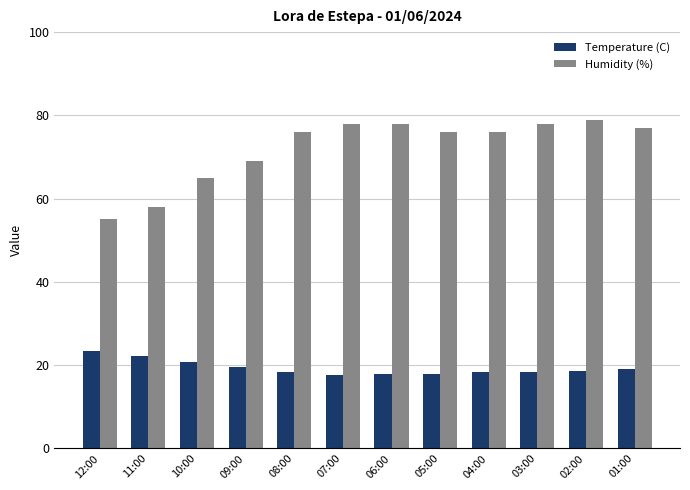

Which series has the widest spread of values?

Humidity (%)